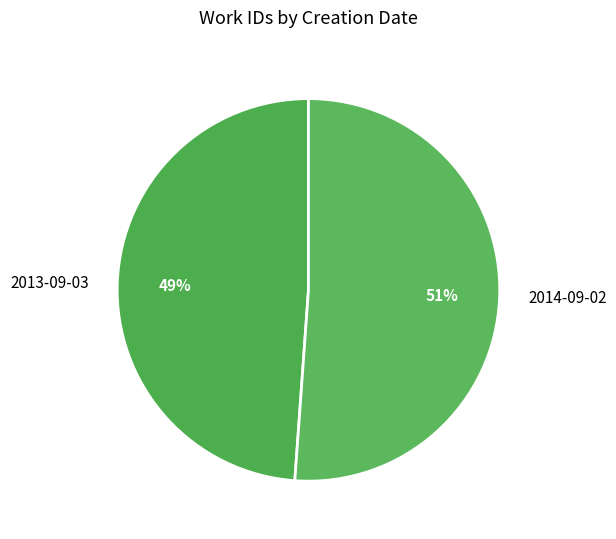

Rank the categories by value from lowest to highest.

2013-09-03, 2014-09-02